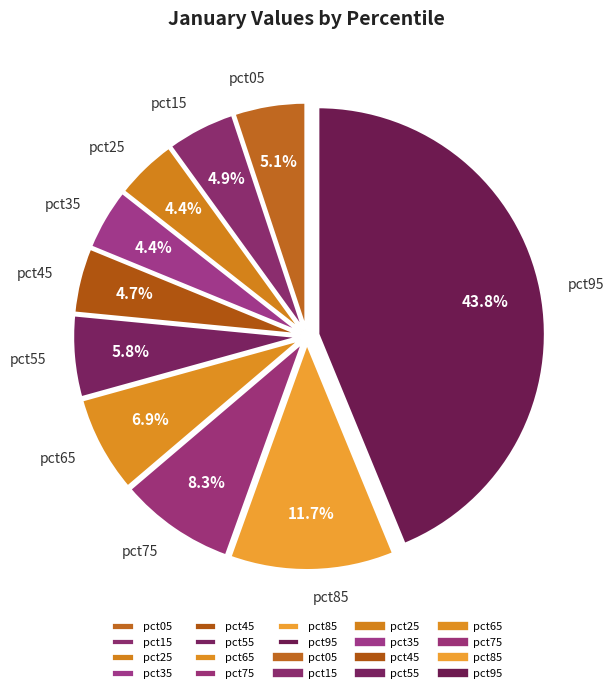

What percentage is the pct45 slice, to the nearest percent?

5%